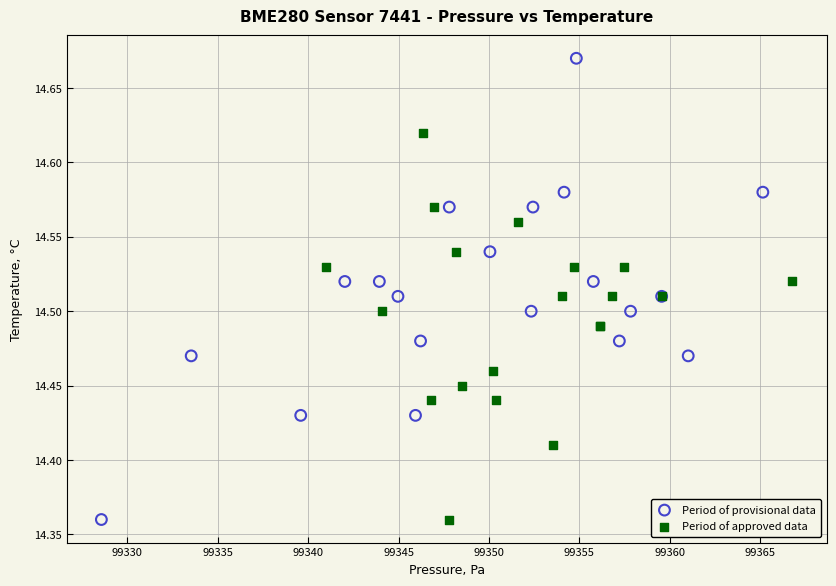

Which series has the largest Y range (max minus min)?

Period of provisional data